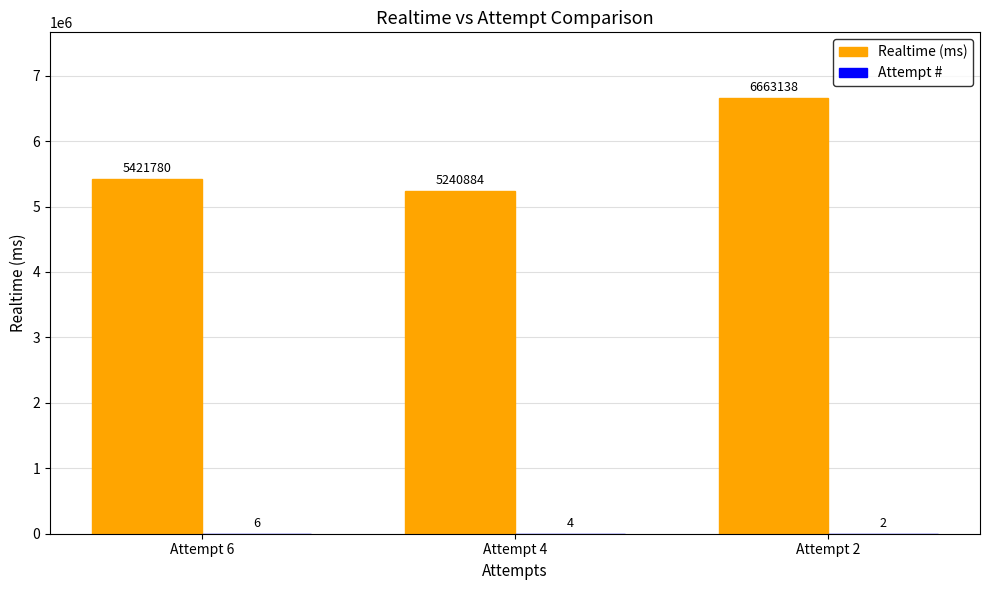

What is the sum of the Realtime (ms) values at Attempt 6 and Attempt 4?

10662664